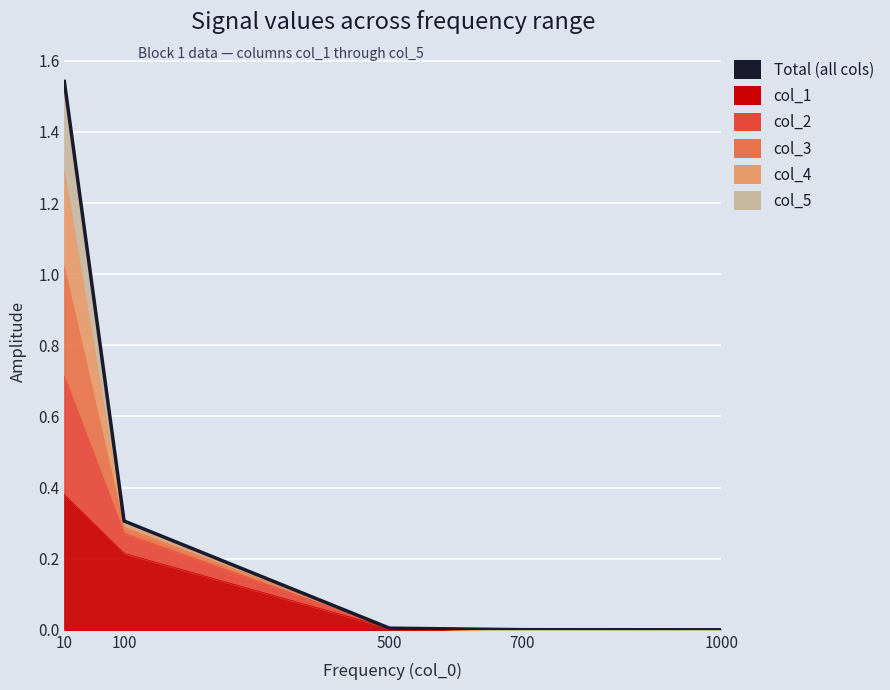

The value at 1000 is 0.0. True or false?

False